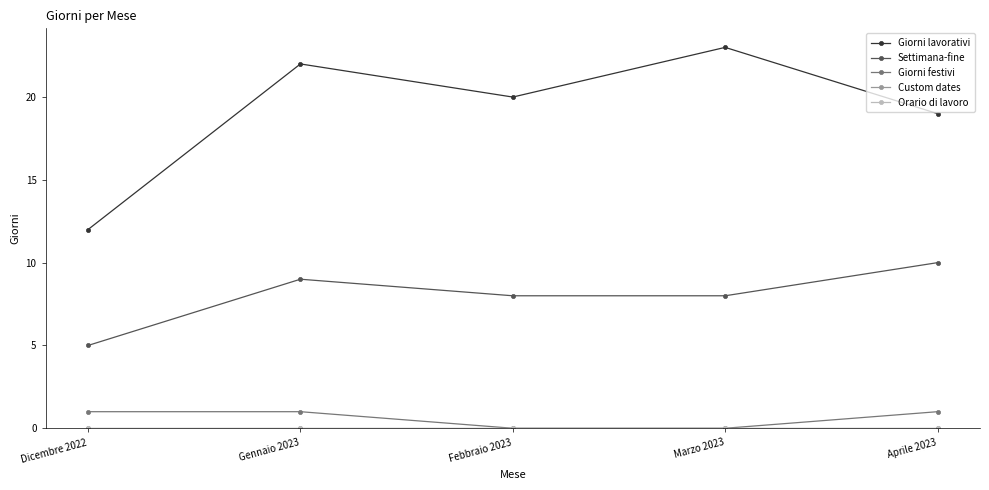

Is this an area chart (filled region under the line)?

No